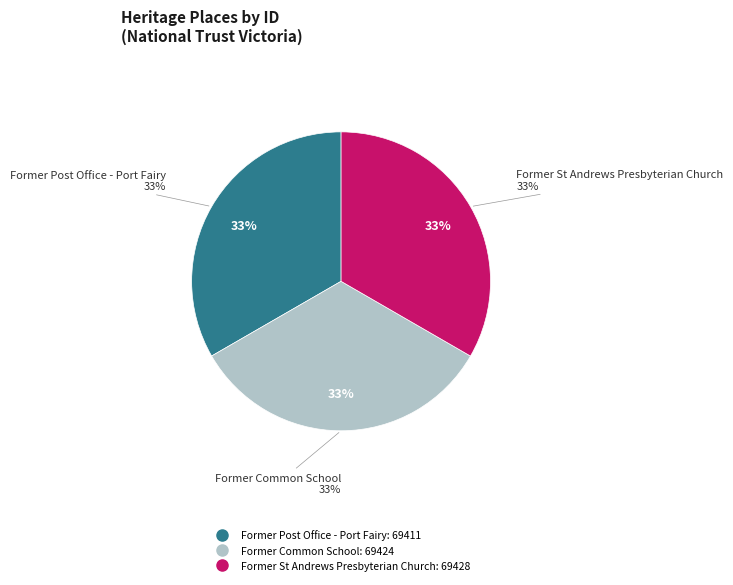

To the nearest percent, what percentage of the pie is Former St Andrews Presbyterian Church?

33%